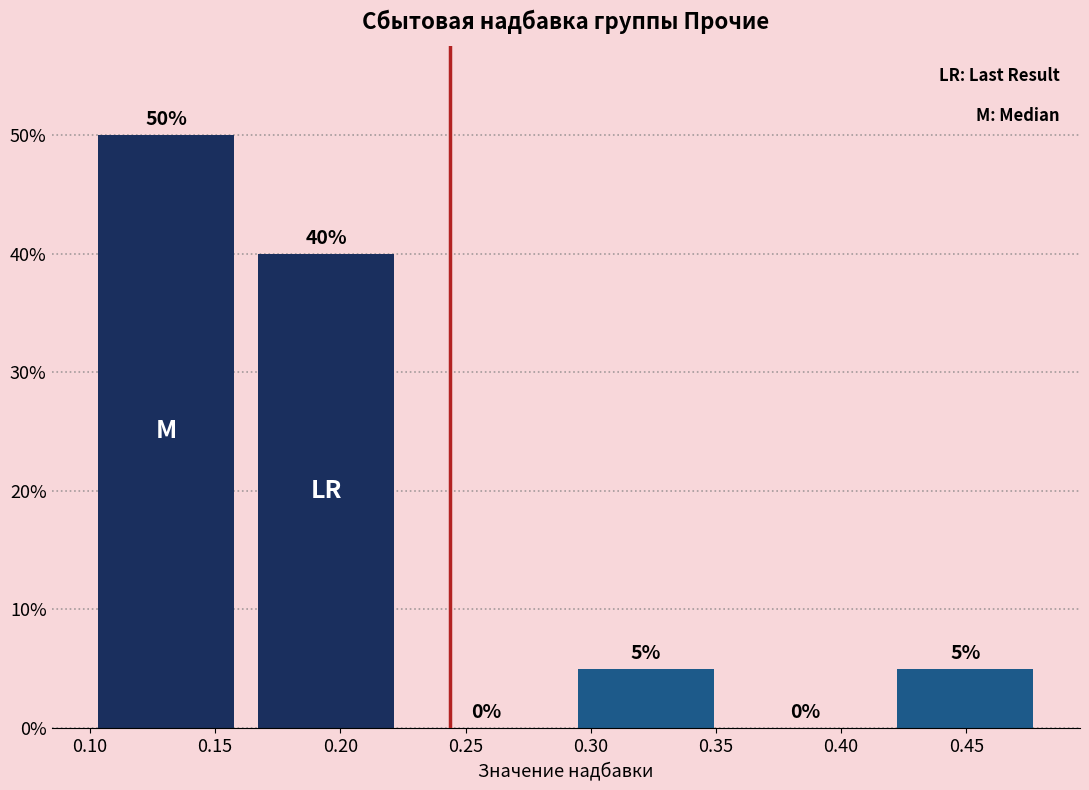

Reading left to right, transcribe this chart: for each bar, give the range it covers on the x-axis and its height. The bar edges are not printed on the chart, so give them approximately, as read against the axis.

0.100 to 0.160: 50
0.160 to 0.225: 40
0.225 to 0.290: 0
0.290 to 0.355: 5
0.355 to 0.420: 0
0.420 to 0.480: 5